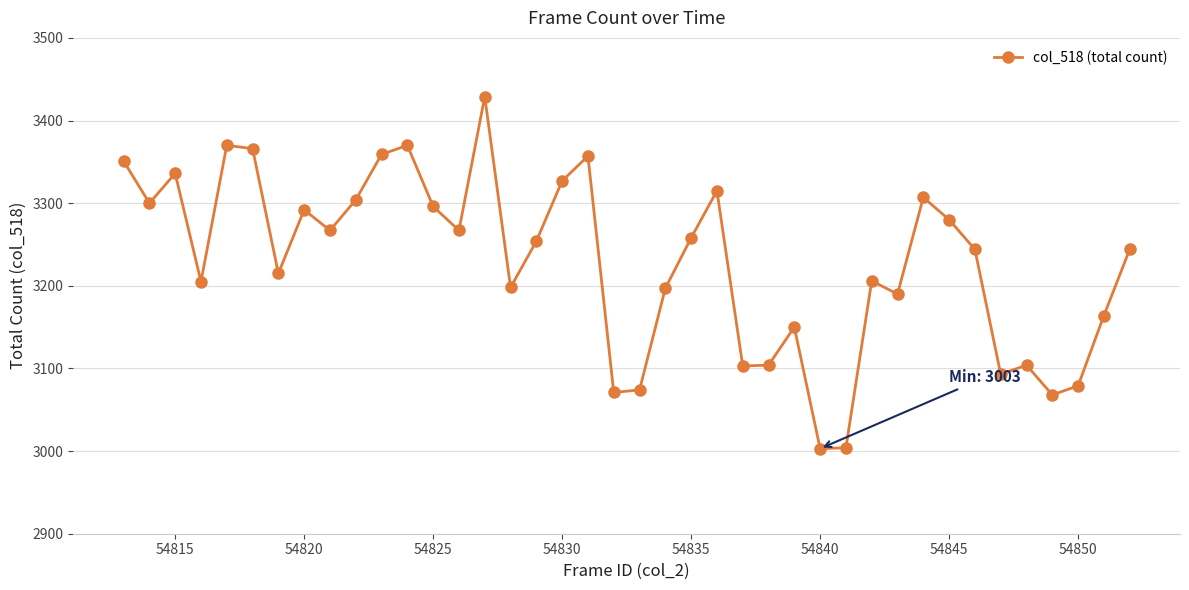

Does the chart display data point markers on the line(s)?

Yes